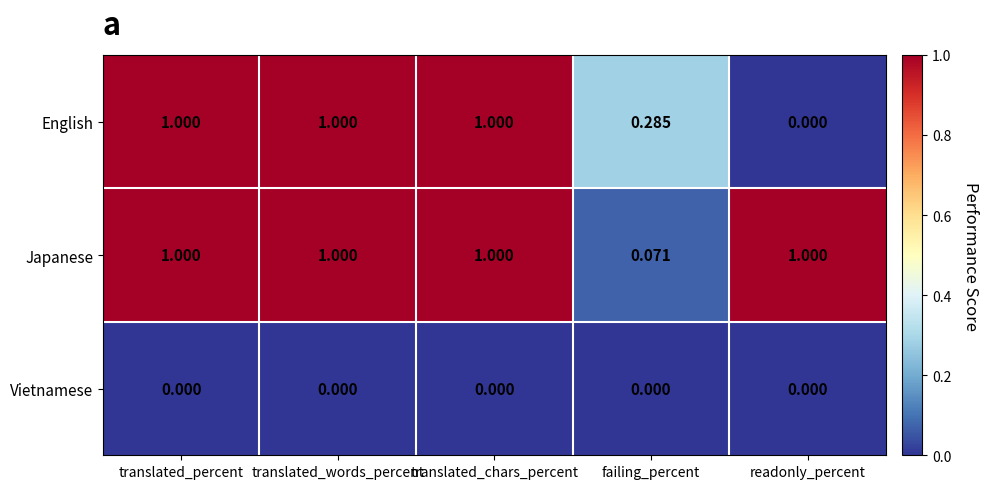

Rank the series by their average value, from highest to lowest.

Japanese, English, Vietnamese